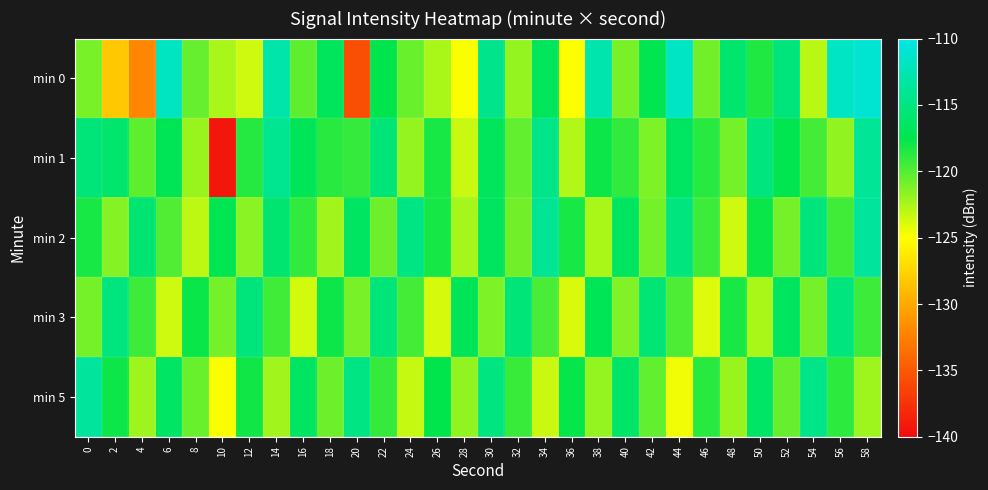

At which category does the chart reach its minimum across all series?

10